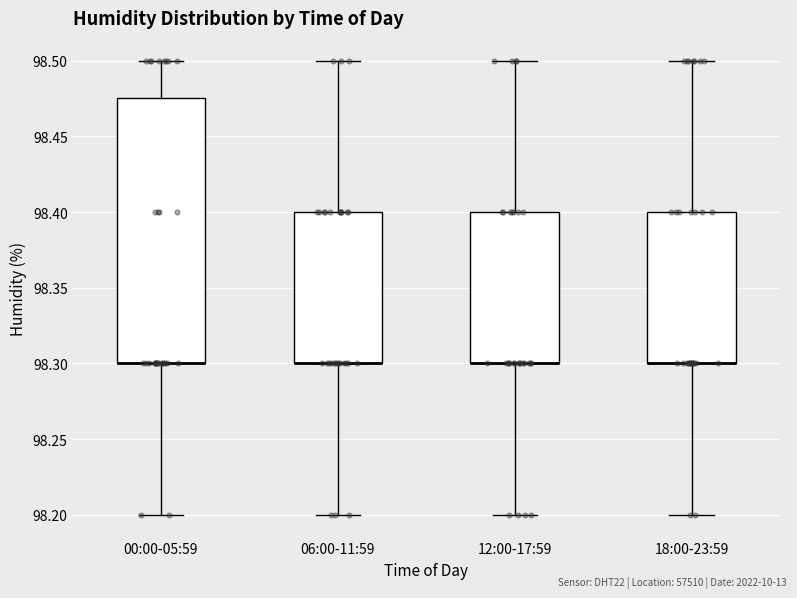

Where is the upper edge of the box for 18:00-23:59 on the y-axis? The values are not printed on the chart, so give them approximately, as read against the axis.

98.400